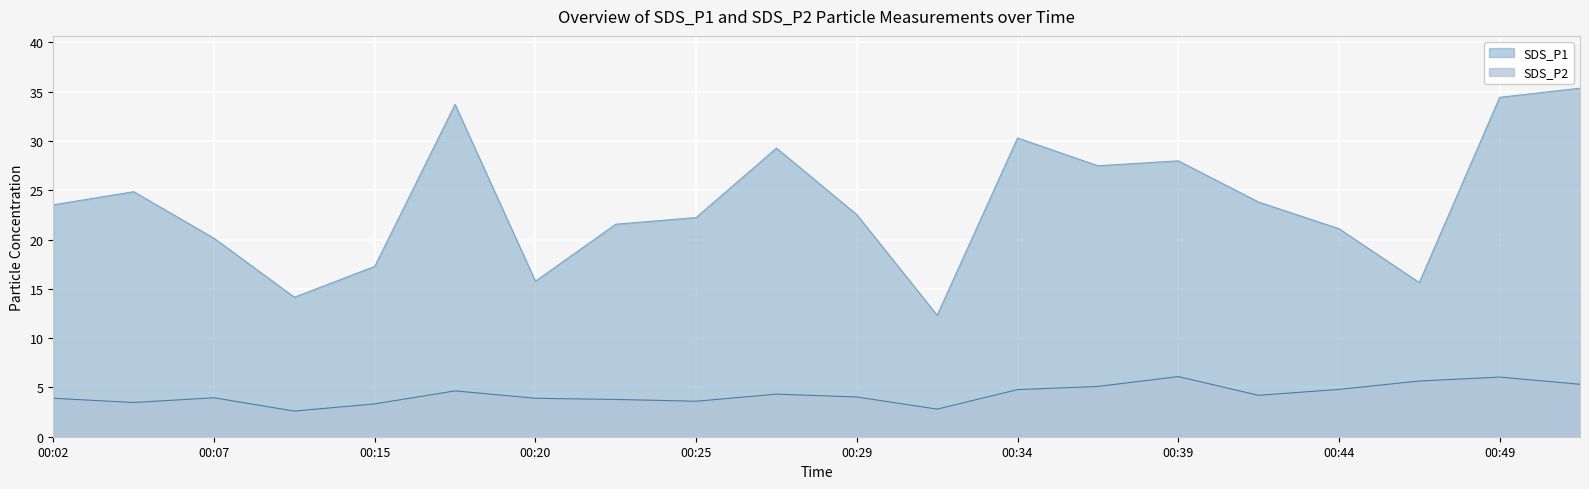

Which series has the largest total across all categories?

SDS_P1